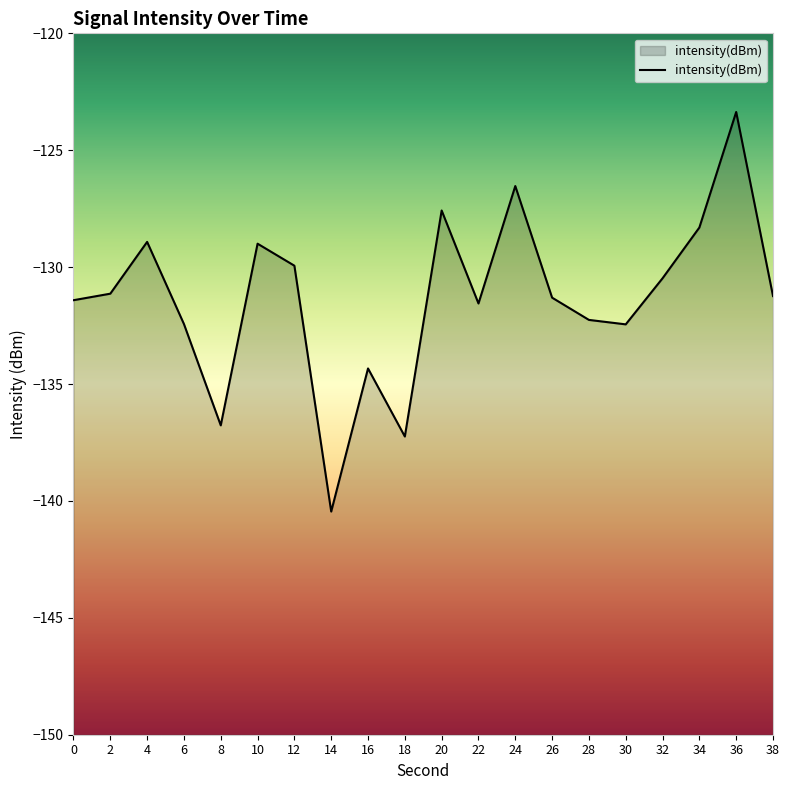

Between 16 and 38, which is larger?

38